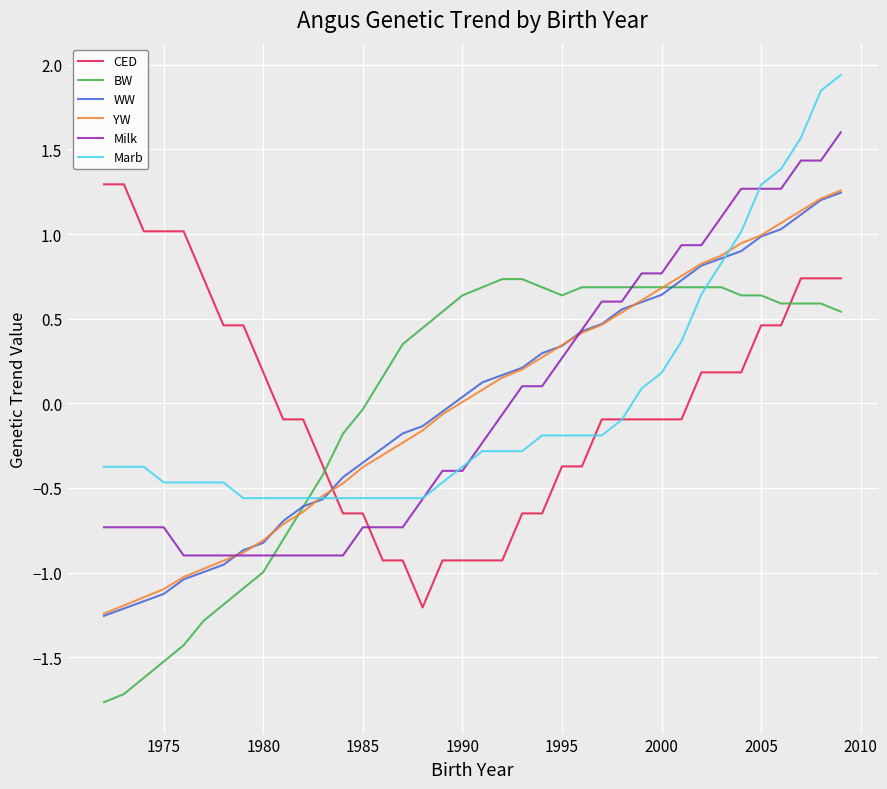

How many series are shown in this chart?

6